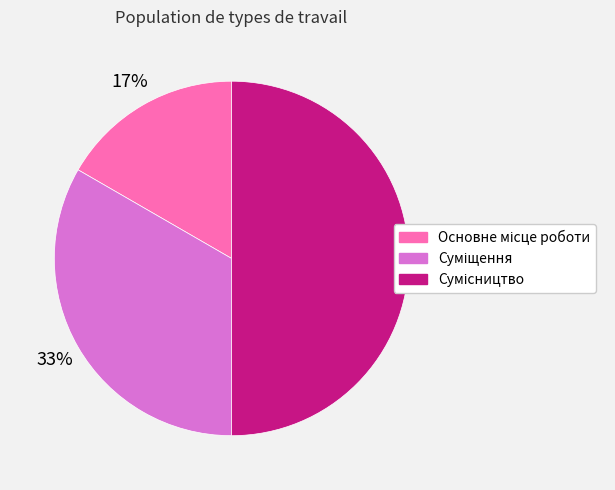

To the nearest percent, what is the average slice percentage?

33%